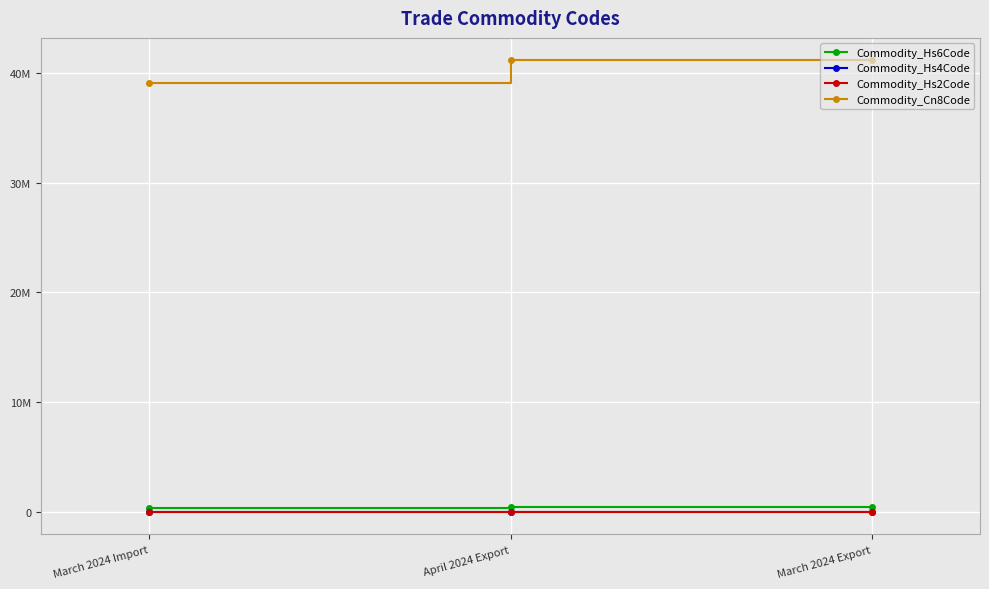

What are all the series names shown in the legend?

Commodity_Hs6Code, Commodity_Hs4Code, Commodity_Hs2Code, Commodity_Cn8Code